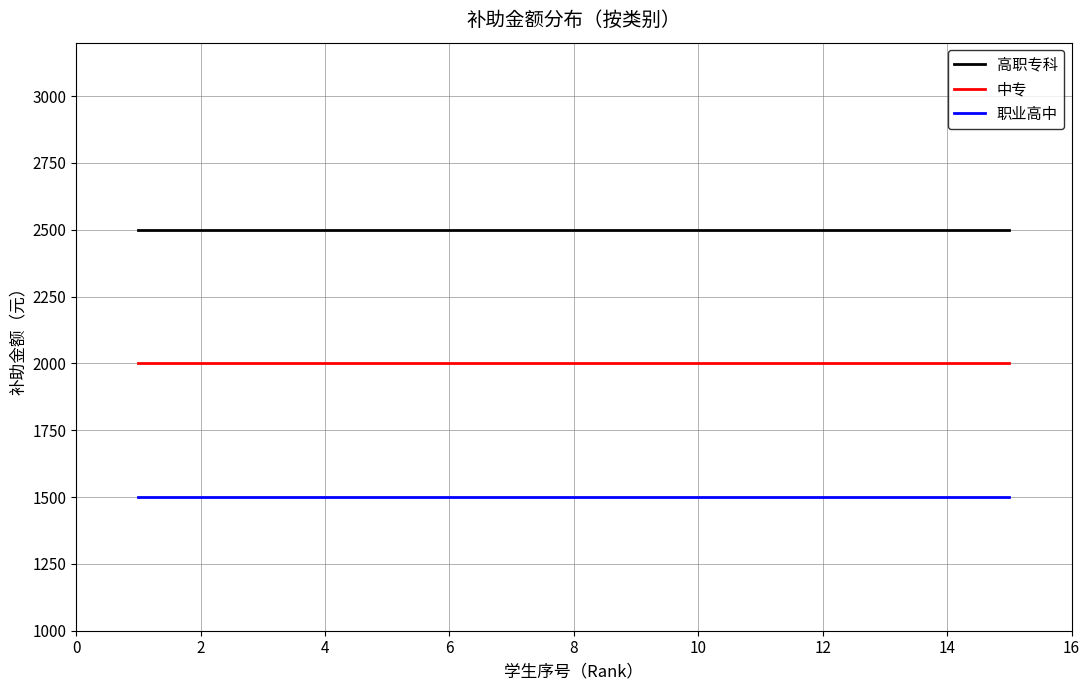

True or false: 中专 and 职业高中 cross at least once.

False